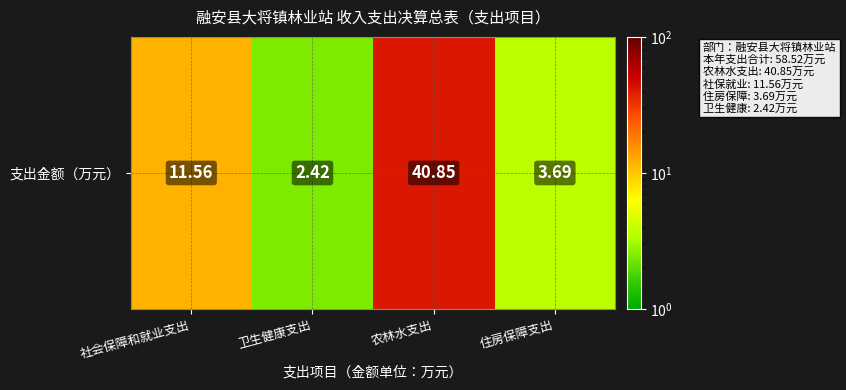

What value does the data have at 住房保障支出?

3.7